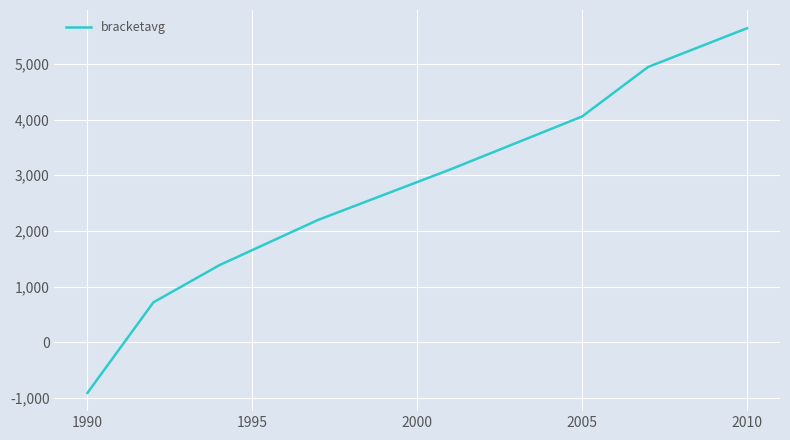

What is the difference between the second highest and minimum values?

5856.9